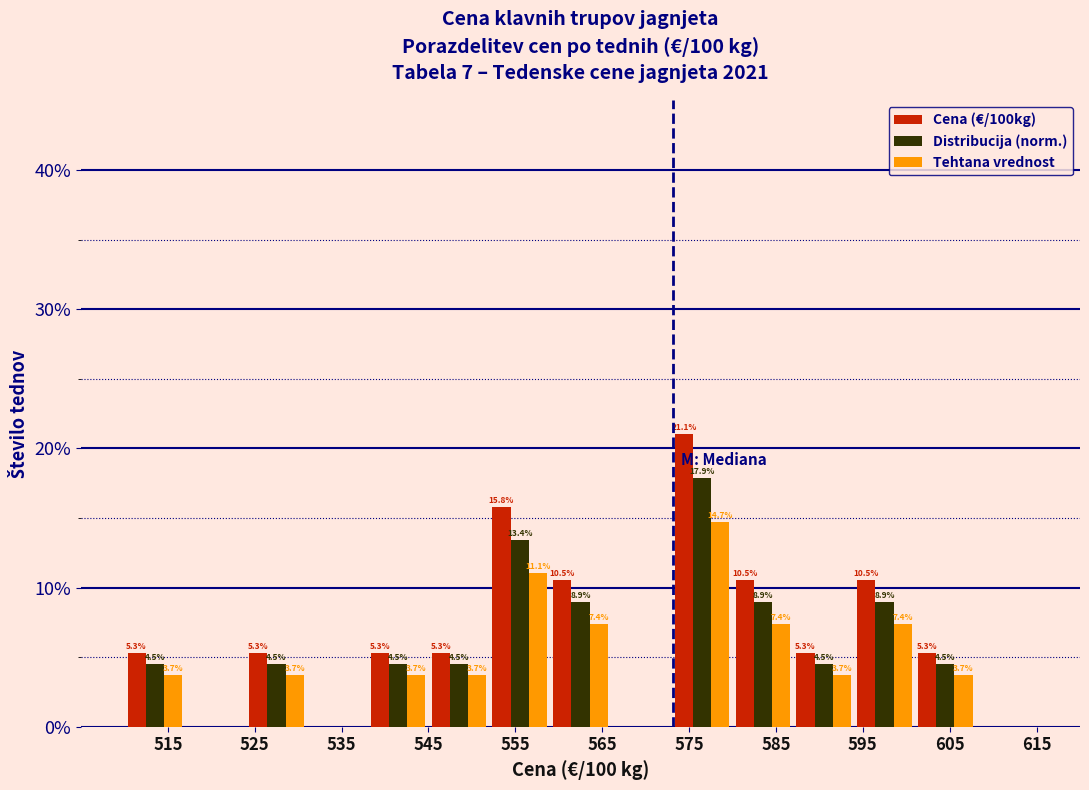

In the Tehtana vrednost series, which range on the x-axis has the tallest bar?

573 to 580